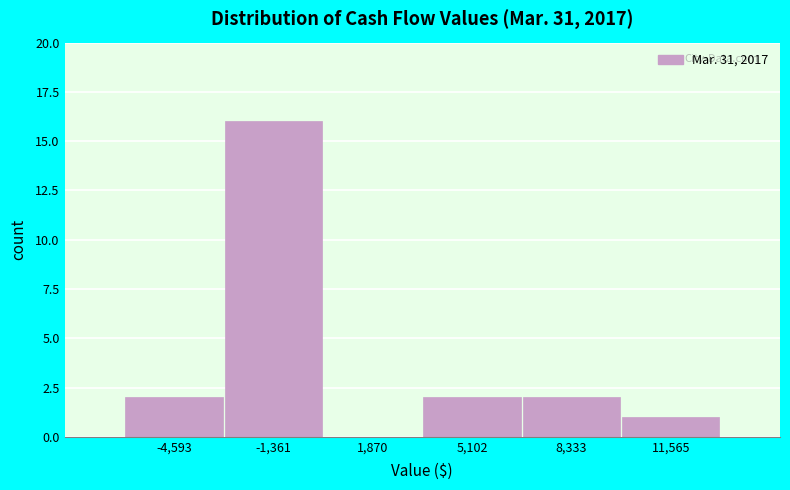

Reading left to right, list all the values displayed in this chart.

-4,593=2	-1,361=16	1,870=0	5,102=2	8,333=2	11,565=1